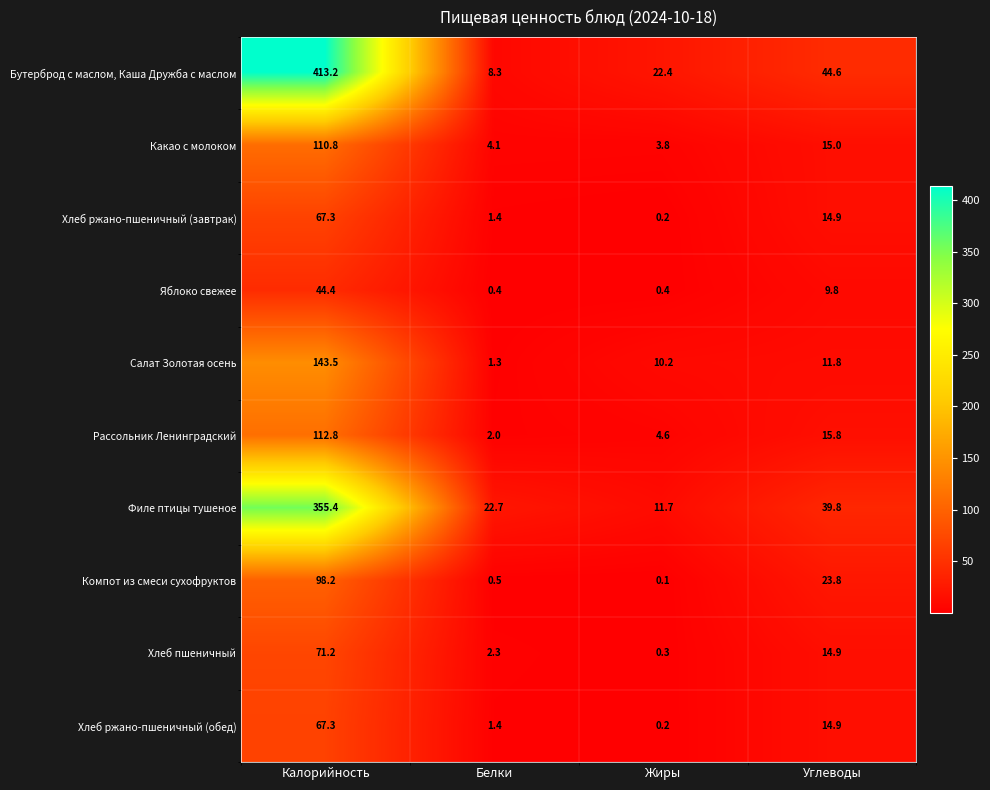

Which series has the largest total across all categories?

Бутерброд с маслом, Каша Дружба с маслом